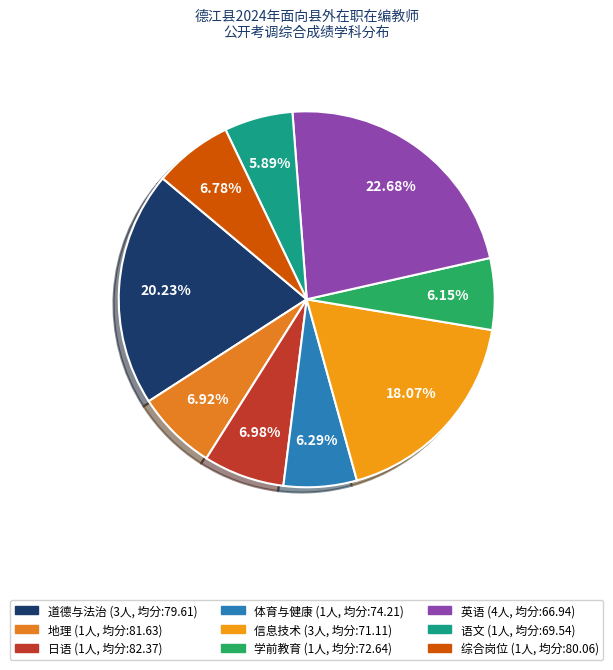

How many segments does this pie chart have?

9